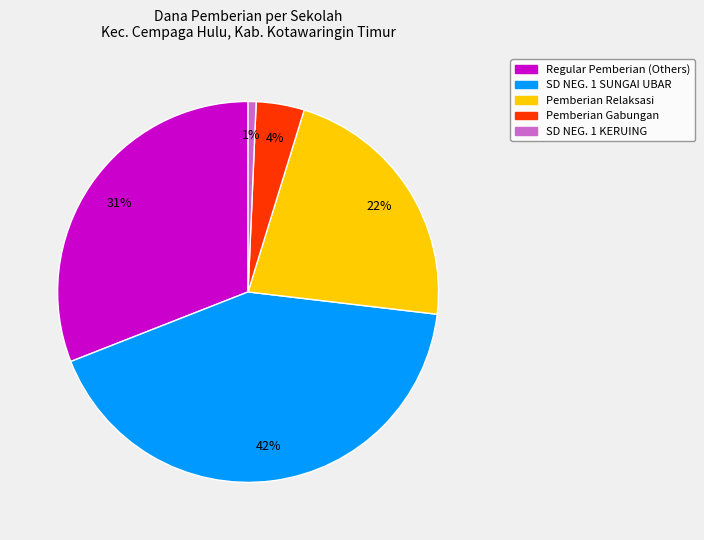

Does any single category account for the majority?

No